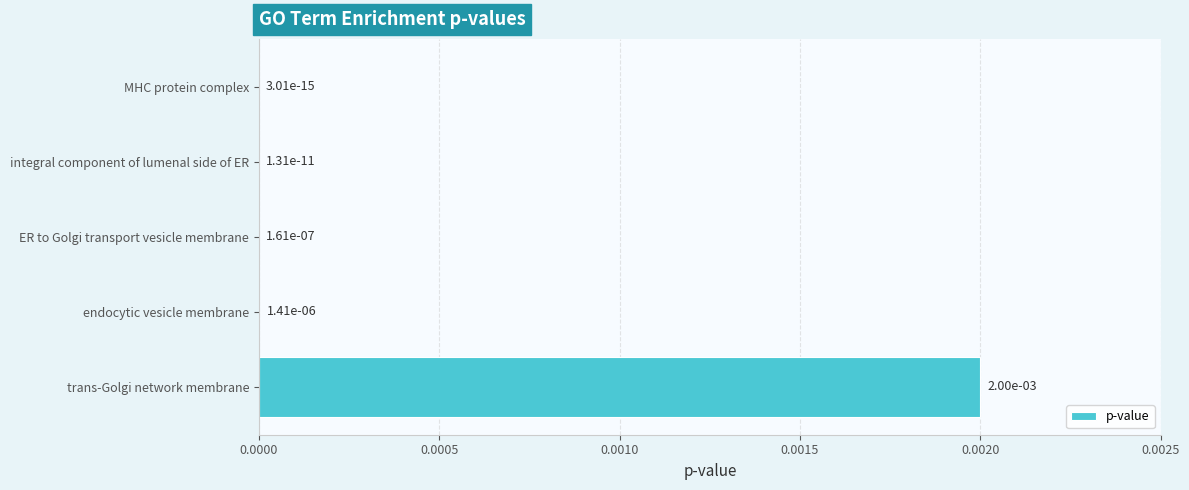

True or false: the data shows 0.0 at integral component of lumenal side of ER.

True